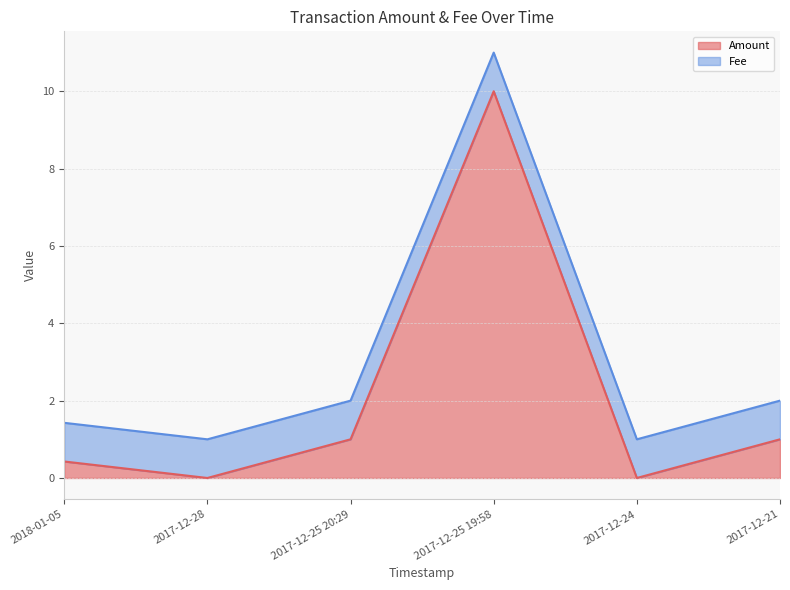

How many interior local valleys (lower than both neighbors) does the data have?

2